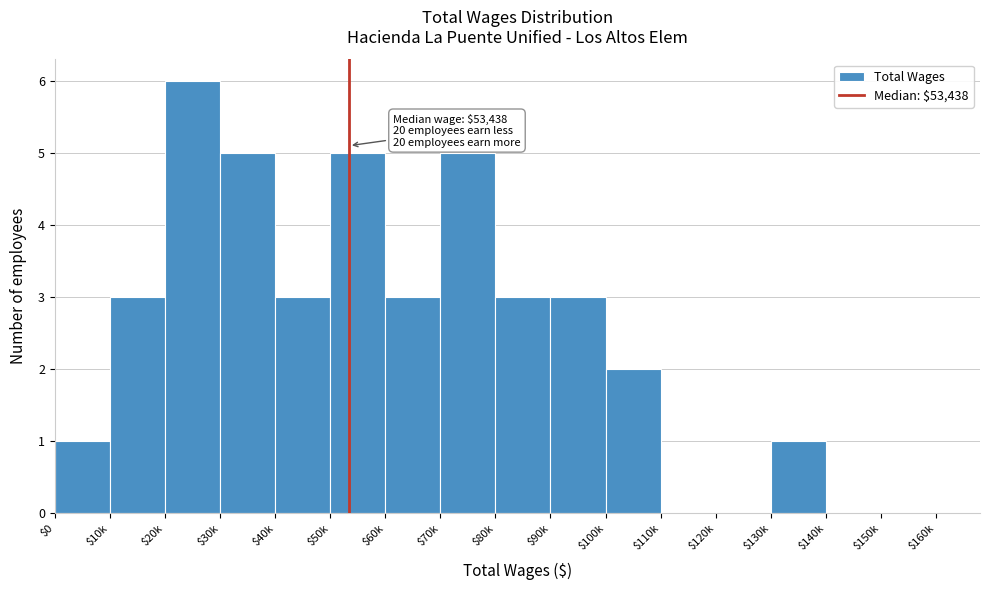

The chart shows a value of 0 at $140k. True or false?

True